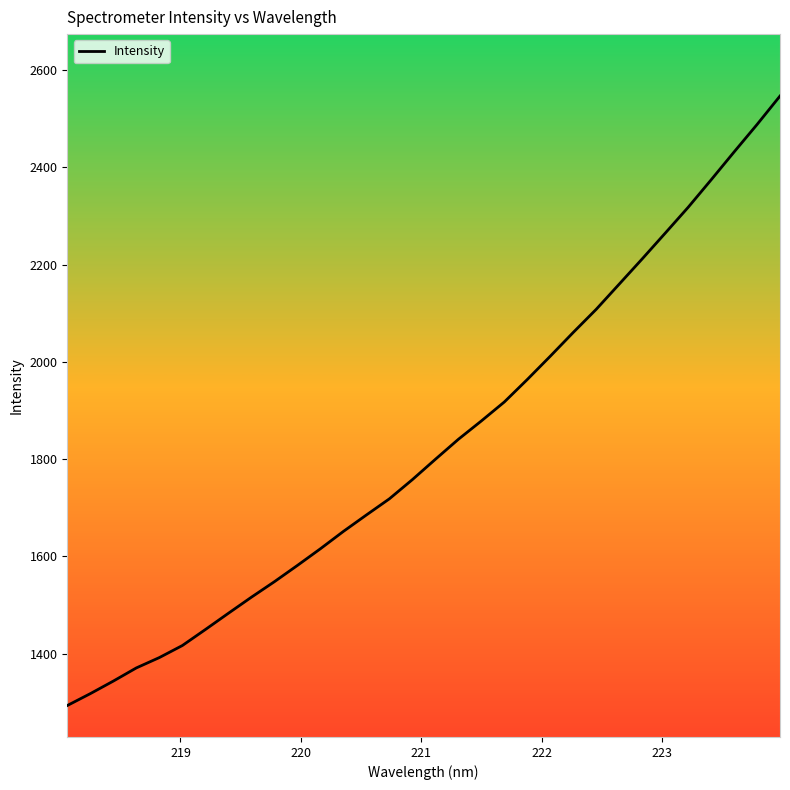

What is the smallest value displayed?

1293.3